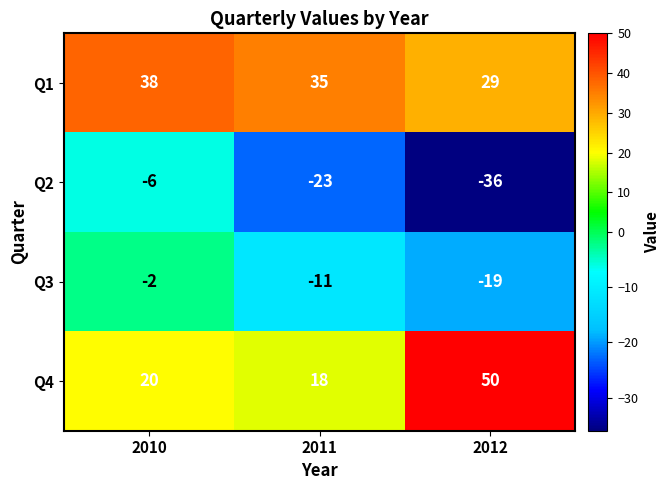

Reading right to left, what are all the values shown in this chart?

Q1: 2012=29	2011=35	2010=38
Q2: 2012=-36	2011=-23	2010=-6
Q3: 2012=-19	2011=-11	2010=-2
Q4: 2012=50	2011=18	2010=20